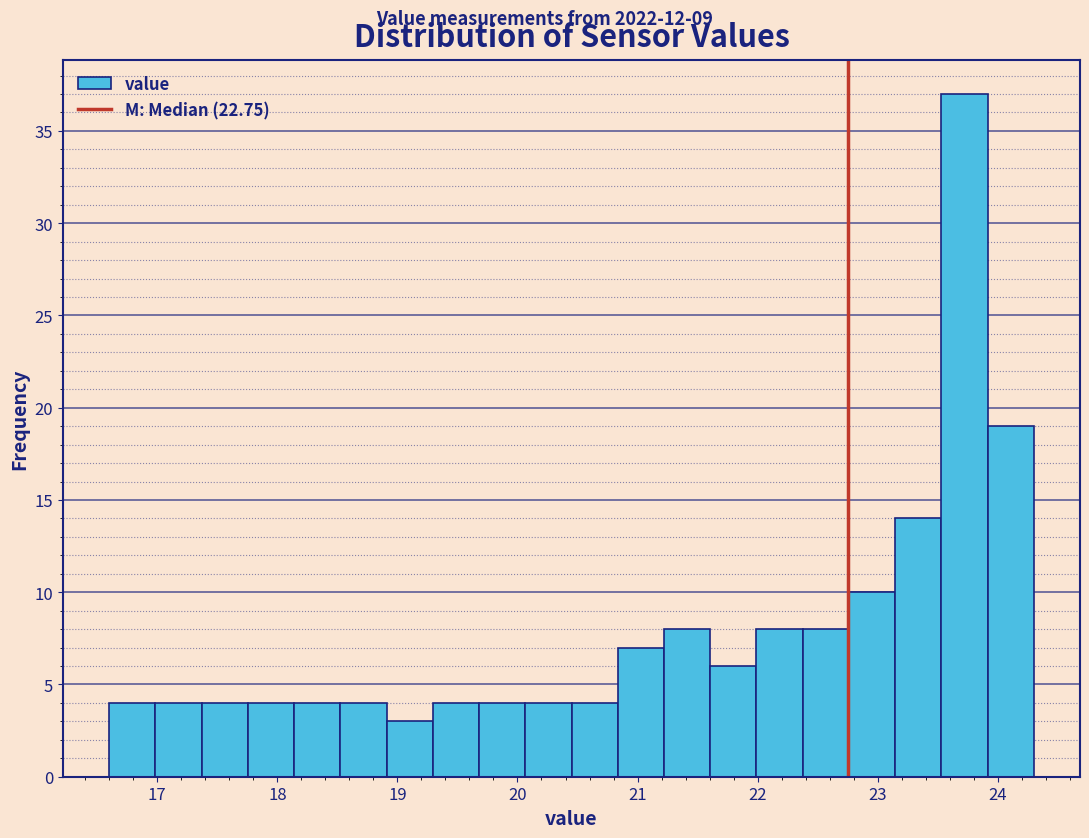

Read against the x-axis, roughly where is the centre of the tallest bar?

23.7